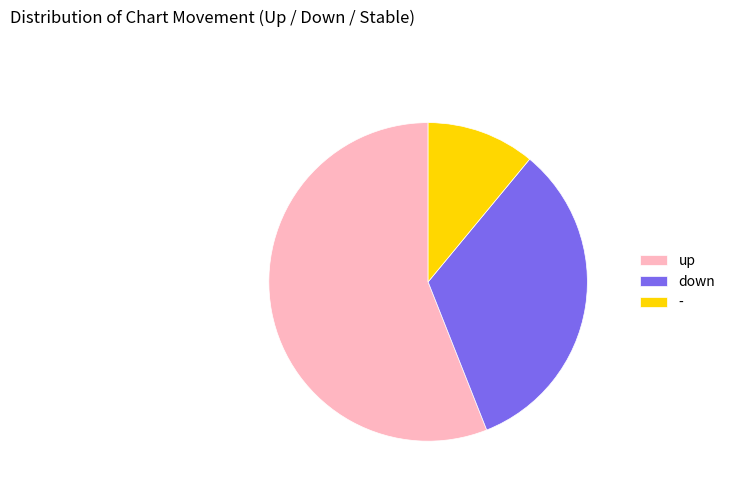

Rank the categories by value from lowest to highest.

-, down, up